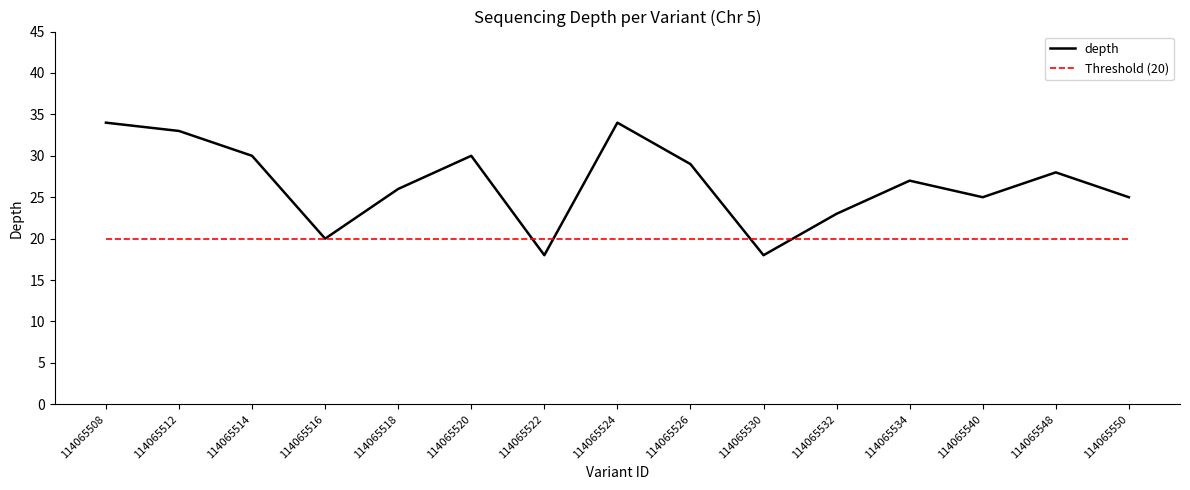

The value of depth at 114065522 is 9. True or false?

False